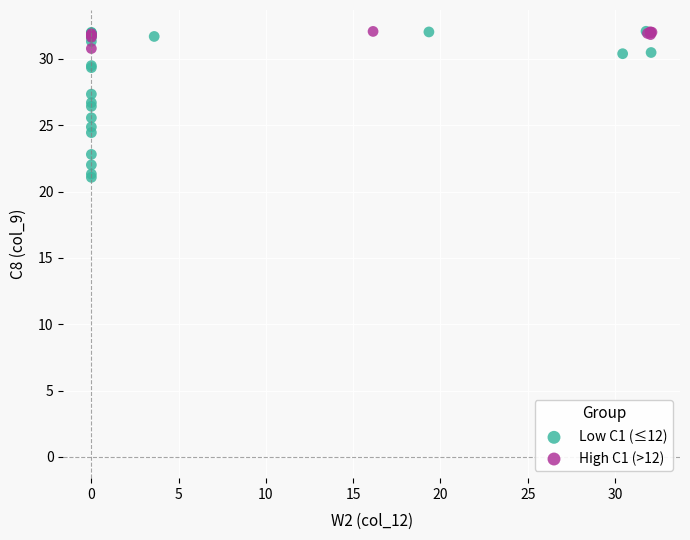

Which series reaches the minimum Y coordinate?

Low C1 (≤12)